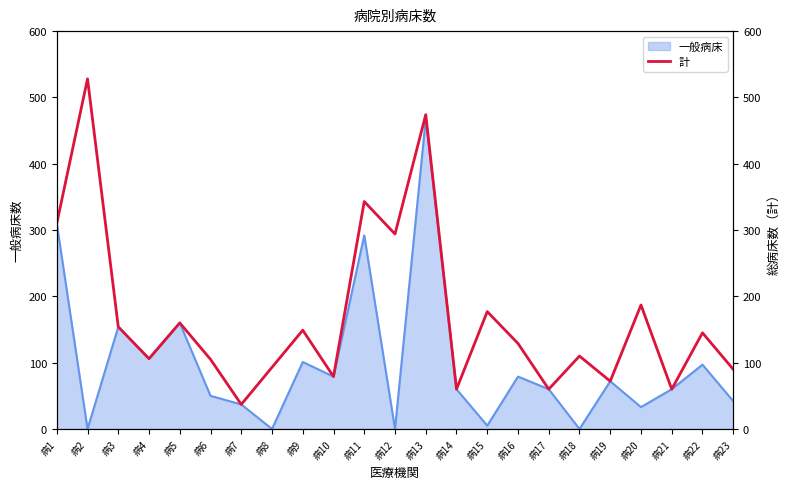

What is the highest value of the 一般病床 series?

468